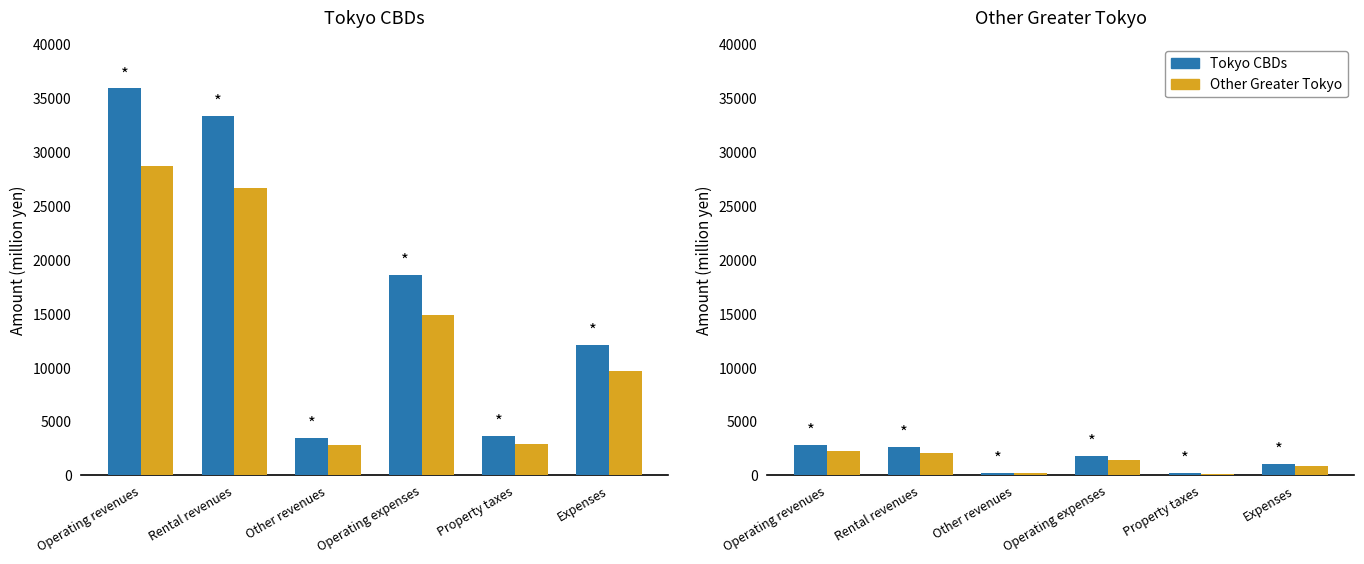

What is the label of the 4th bar from the left?

Operating expenses